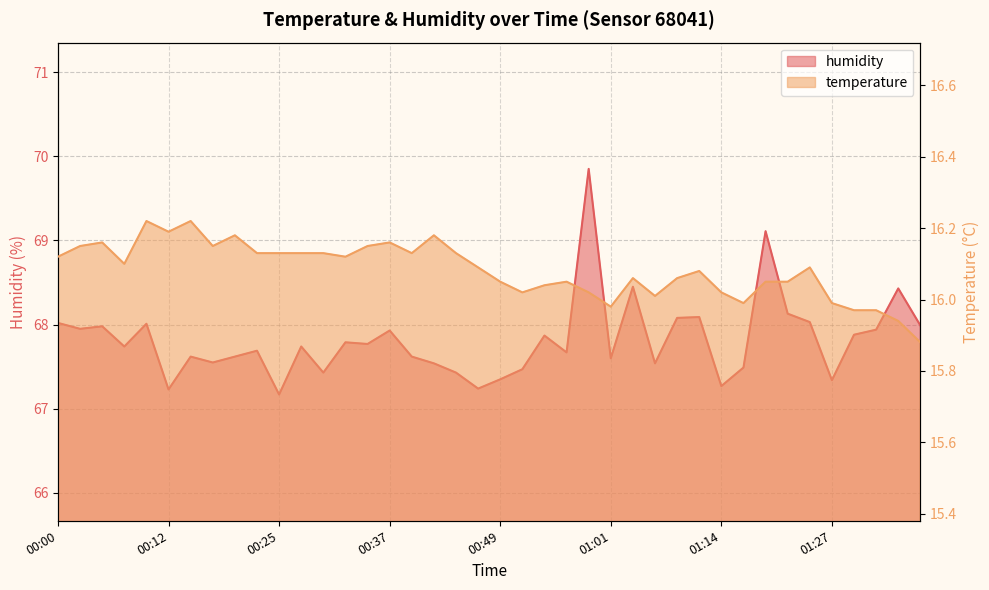

Reading left to right, list all the values displayed in this chart.

temperature: 16.1	16.1	16.2	16.1	16.2	16.2	16.2	16.1	16.2	16.1	16.1	16.1	16.1	16.1	16.1	16.2	16.1	16.2	16.1	16.1	16.1	16.0	16.0	16.1	16.0	16.0	16.1	16.0	16.1	16.1	16.0	16.0	16.1	16.1	16.1	16.0	16.0	16.0	15.9	15.9
humidity: 68.0	68.0	68.0	67.7	68.0	67.2	67.6	67.5	67.6	67.7	67.2	67.7	67.4	67.8	67.8	67.9	67.6	67.5	67.4	67.2	67.3	67.5	67.9	67.7	69.8	67.6	68.5	67.5	68.1	68.1	67.3	67.5	69.1	68.1	68.0	67.3	67.9	67.9	68.4	68.0